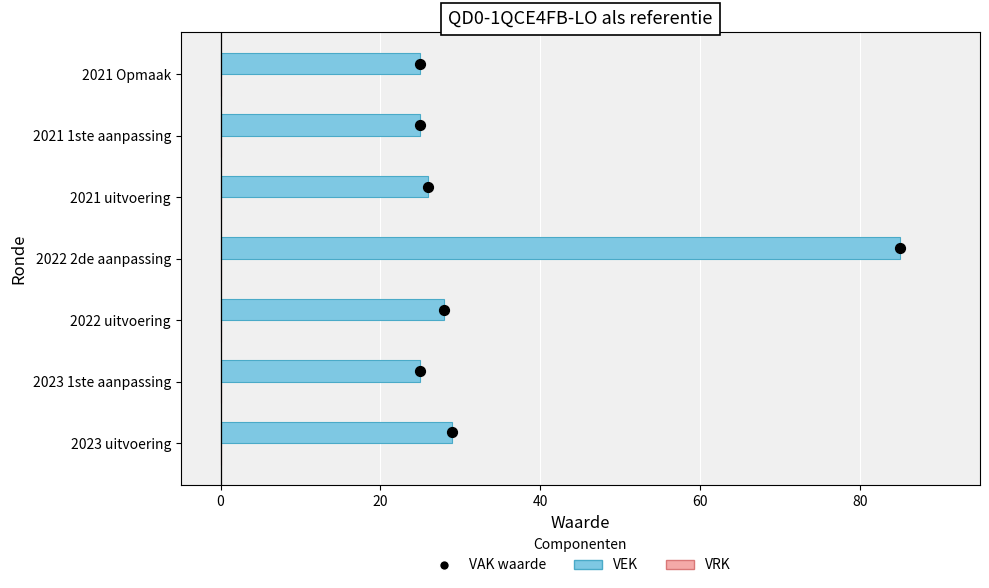

Which series has the widest spread of Y values?

VEK